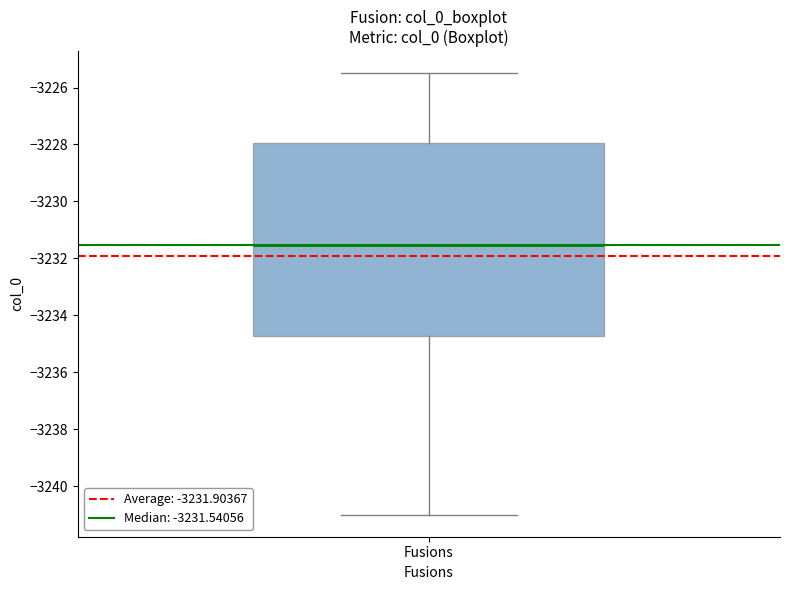

Where does the lower whisker of the box for Fusions end on the y-axis? The values are not printed on the chart, so give them approximately, as read against the axis.

-3241.0